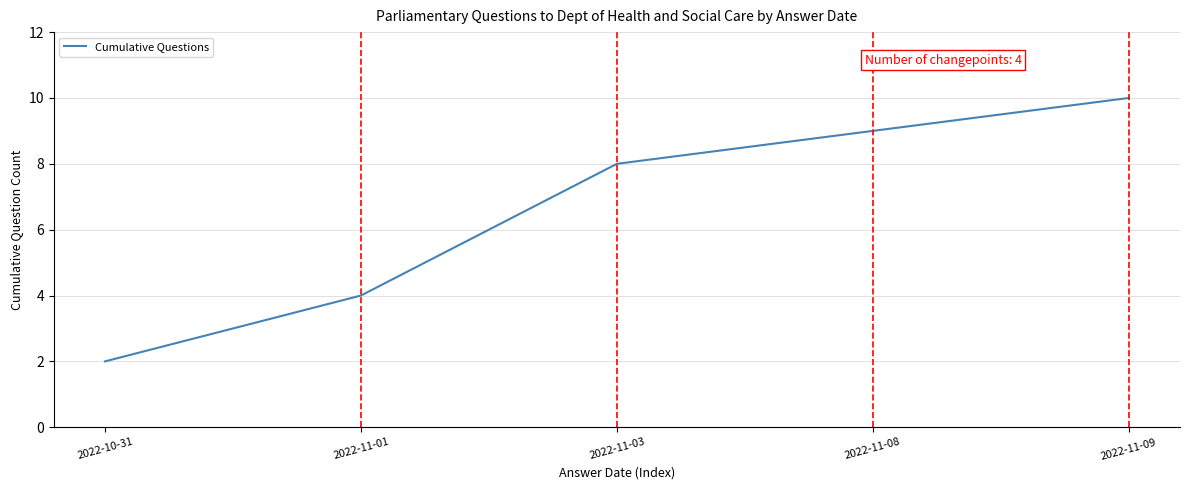

Rank the categories by value from highest to lowest.

2022-11-09, 2022-11-08, 2022-11-03, 2022-11-01, 2022-10-31